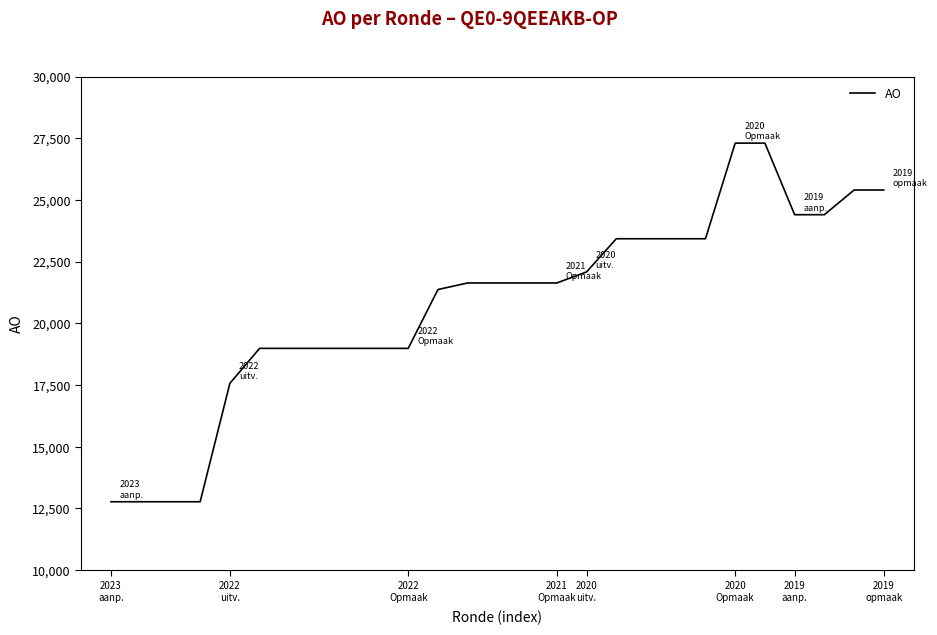

What is the greatest value displayed?

27300